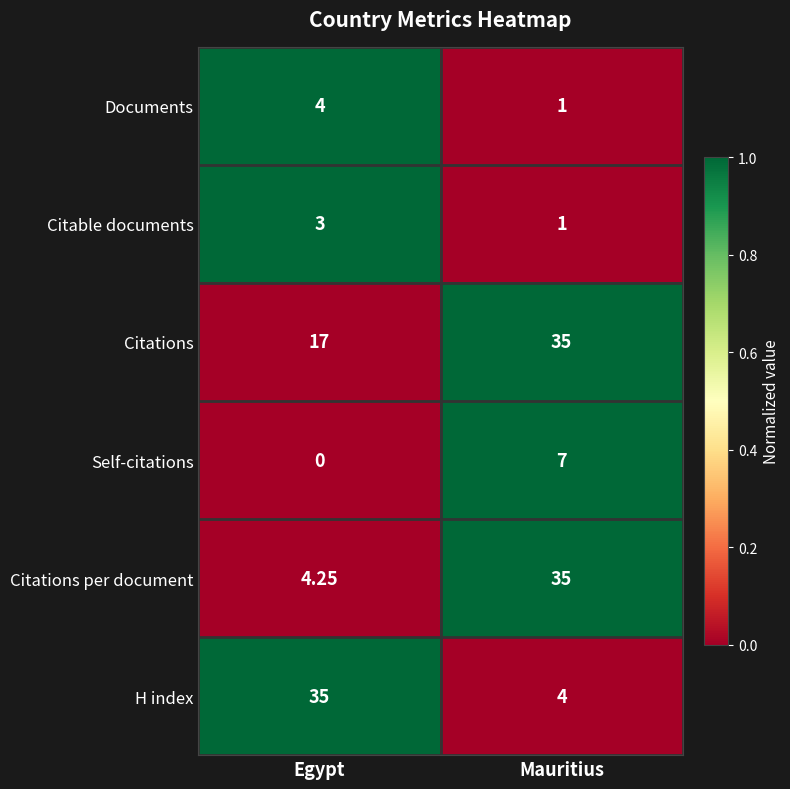

Which category has the lowest value across all series?

Egypt